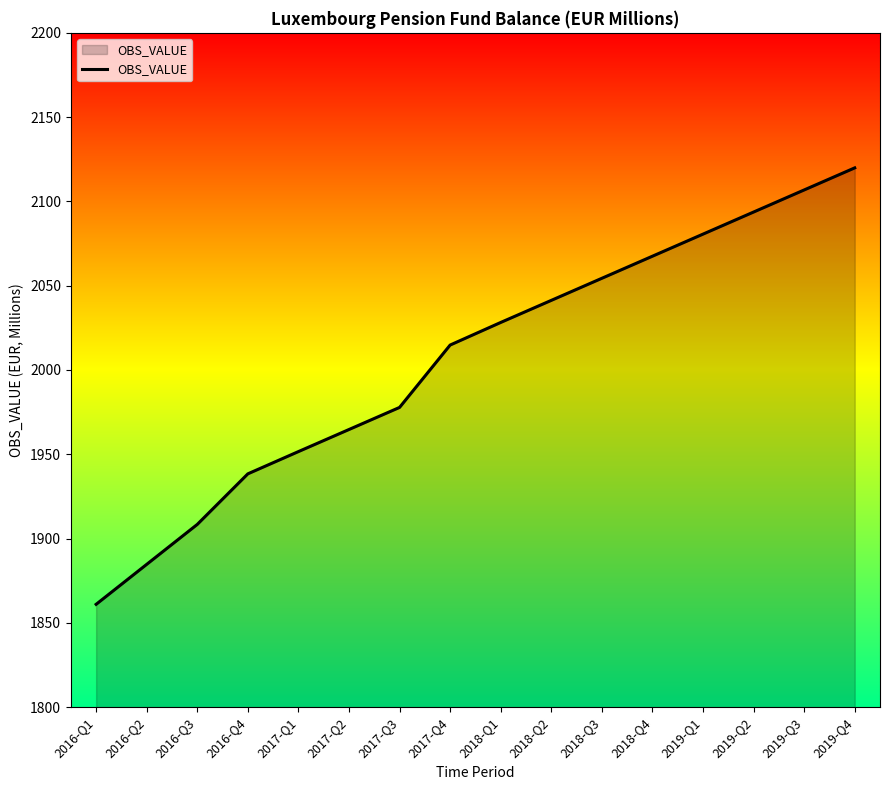

Rank the categories by value from highest to lowest.

2019-Q4, 2019-Q3, 2019-Q2, 2019-Q1, 2018-Q4, 2018-Q3, 2018-Q2, 2018-Q1, 2017-Q4, 2017-Q3, 2017-Q2, 2017-Q1, 2016-Q4, 2016-Q3, 2016-Q2, 2016-Q1